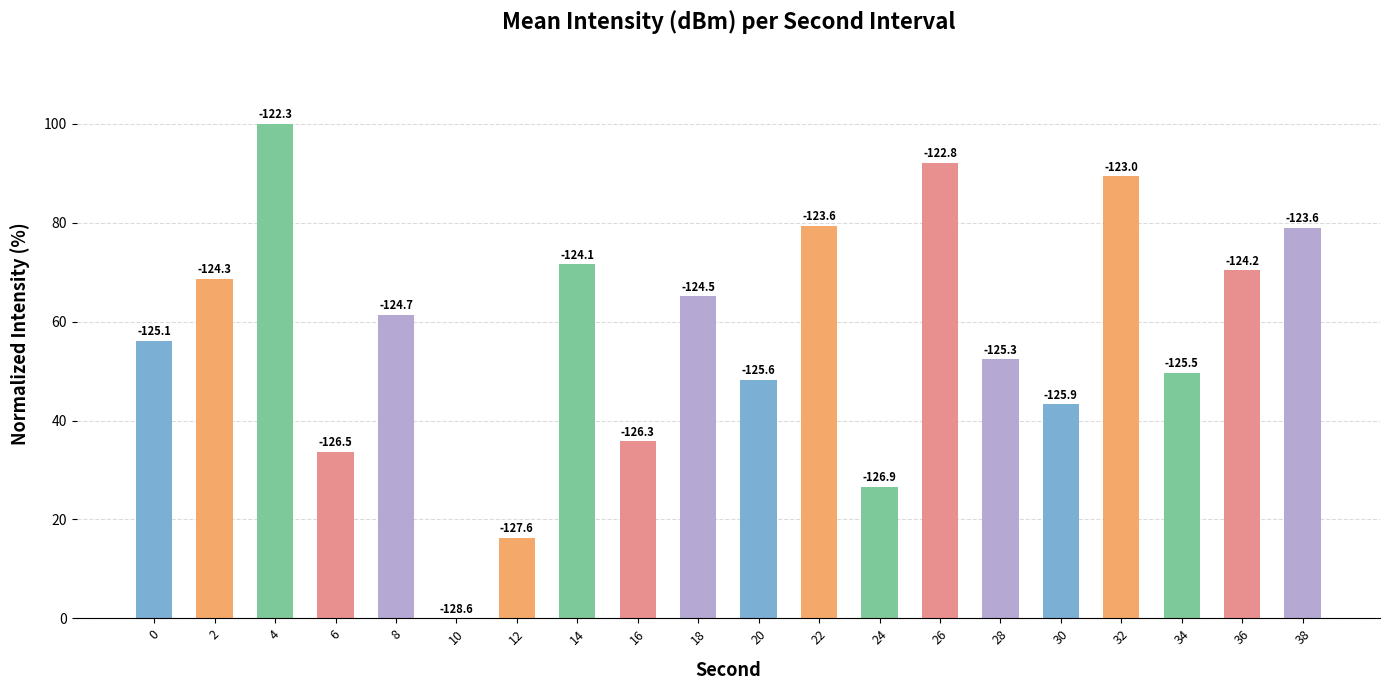

What is the difference between the maximum and second lowest values?

83.7